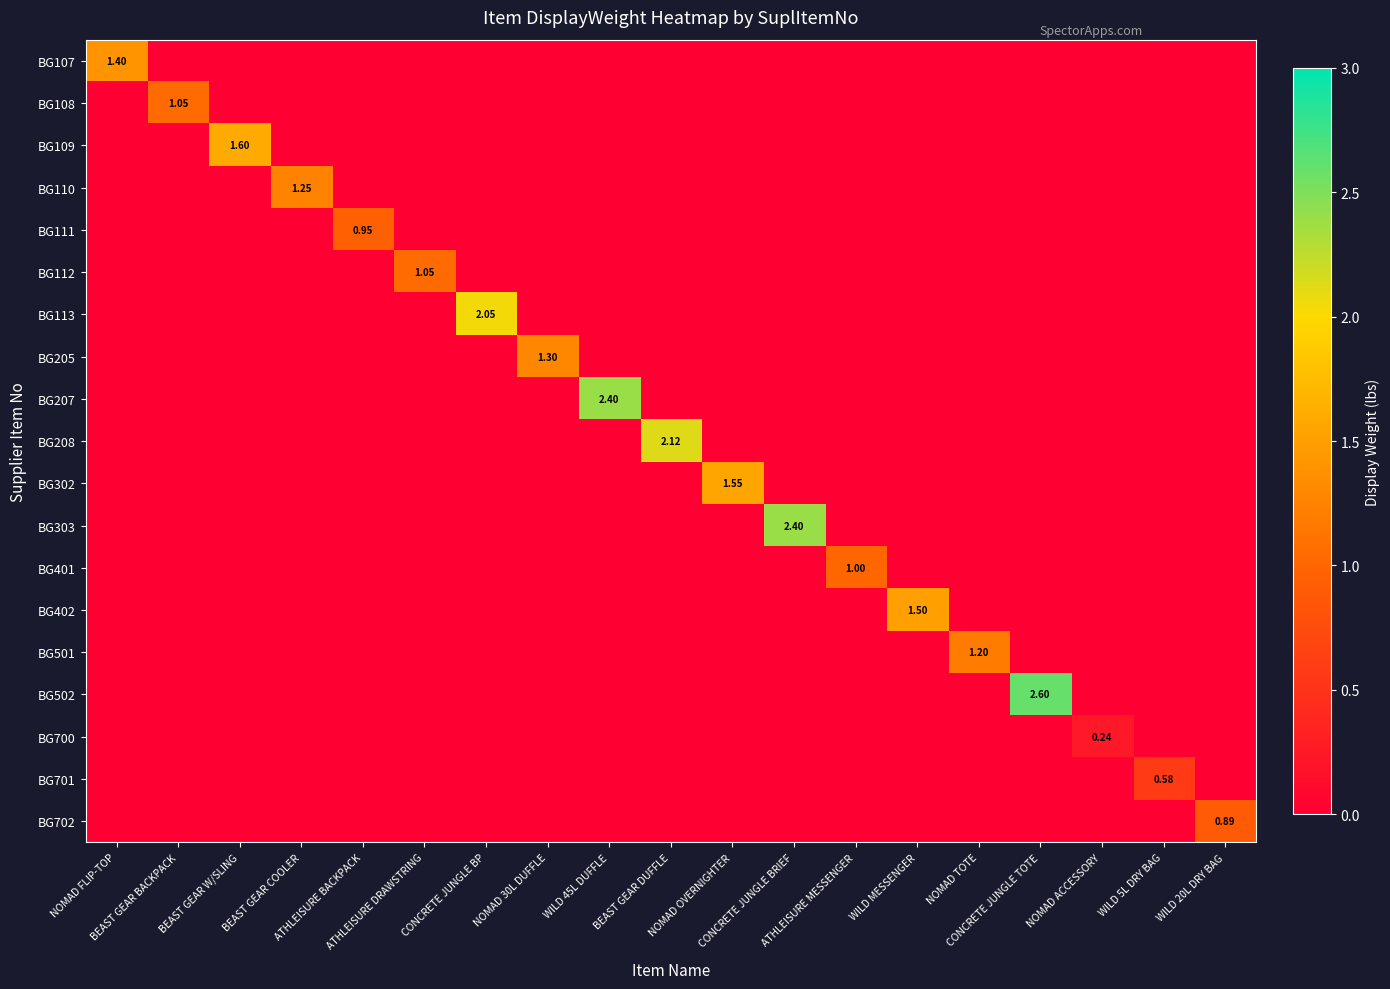

At how many categories does at least one series exceed 1?

14